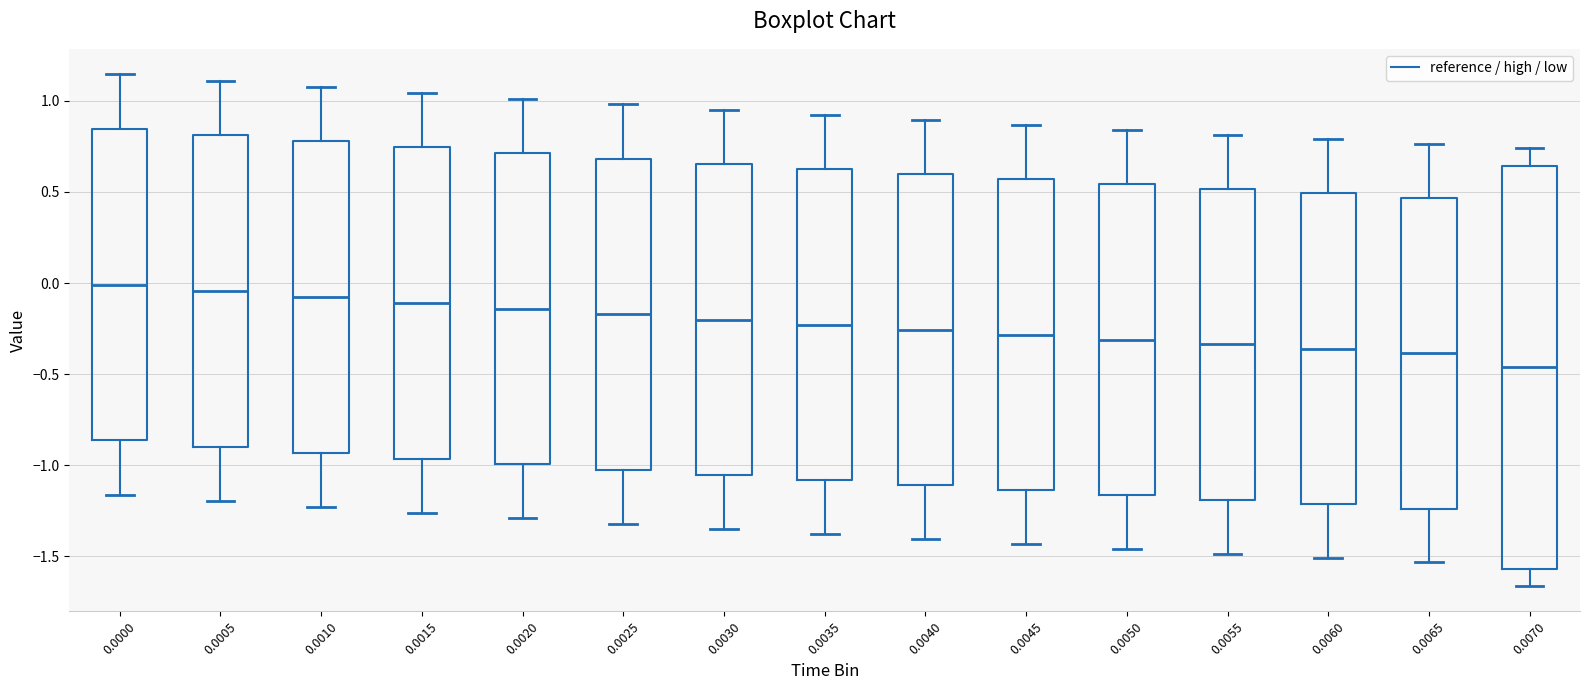

Comparing the boxes themselves (not the whiskers), which one is the tallest?

0.0070